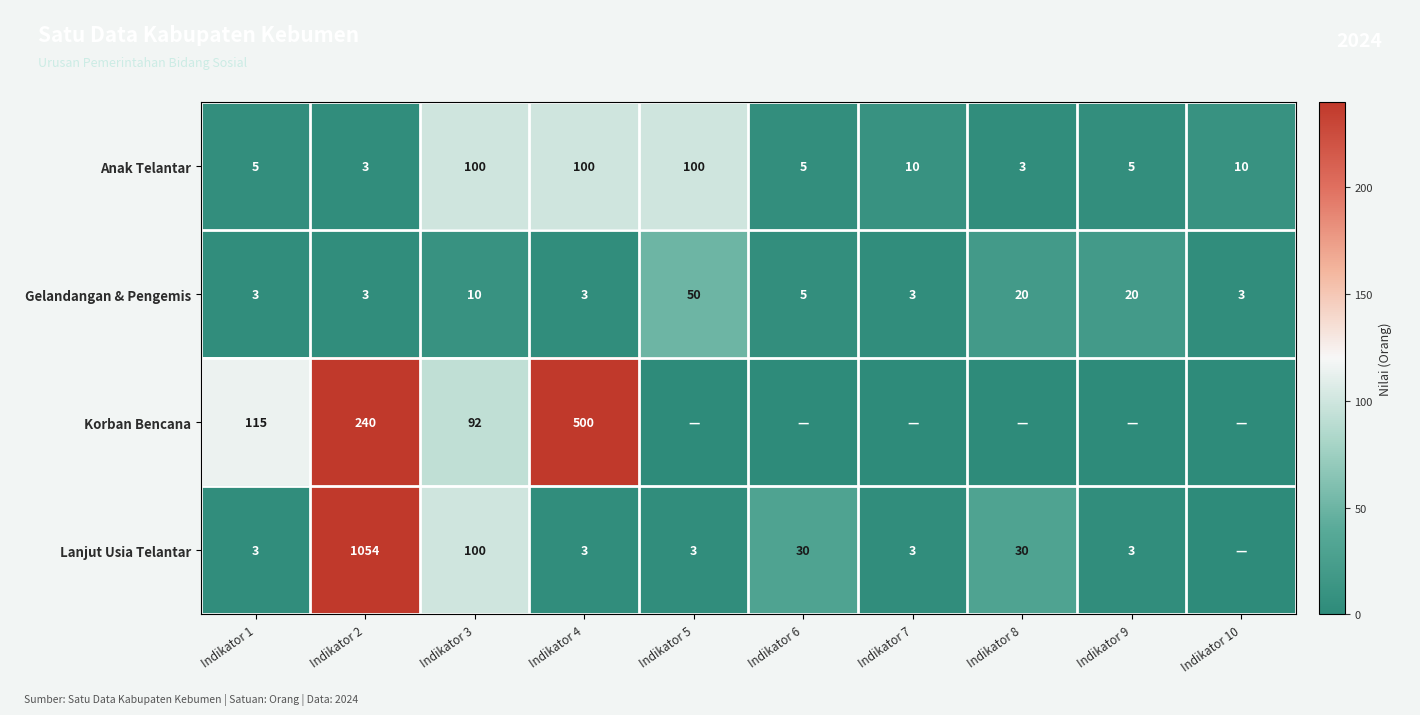

Is it true that Gelandangan & Pengemis equals 50 at Indikator 5?

True